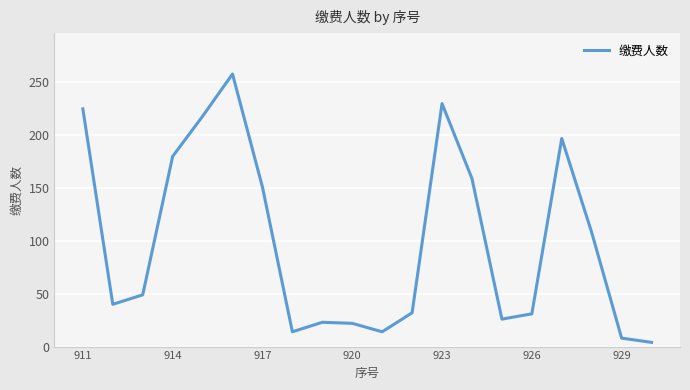

What is the difference between the maximum and minimum values?

254